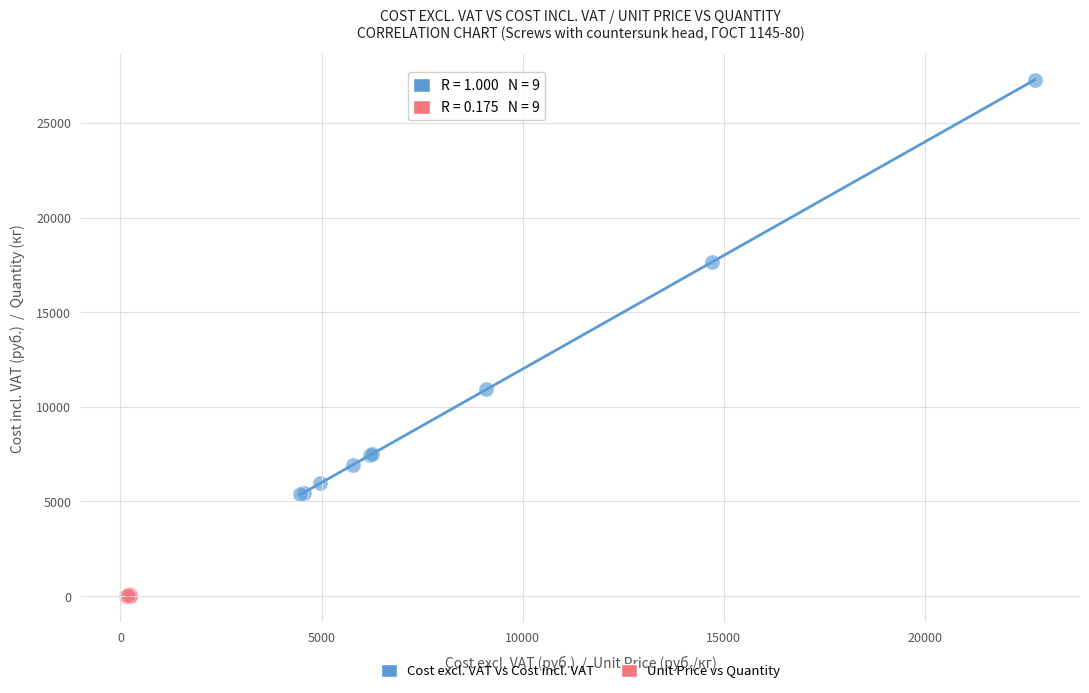

Which series reaches the maximum Y coordinate?

Cost excl. VAT vs Cost incl. VAT